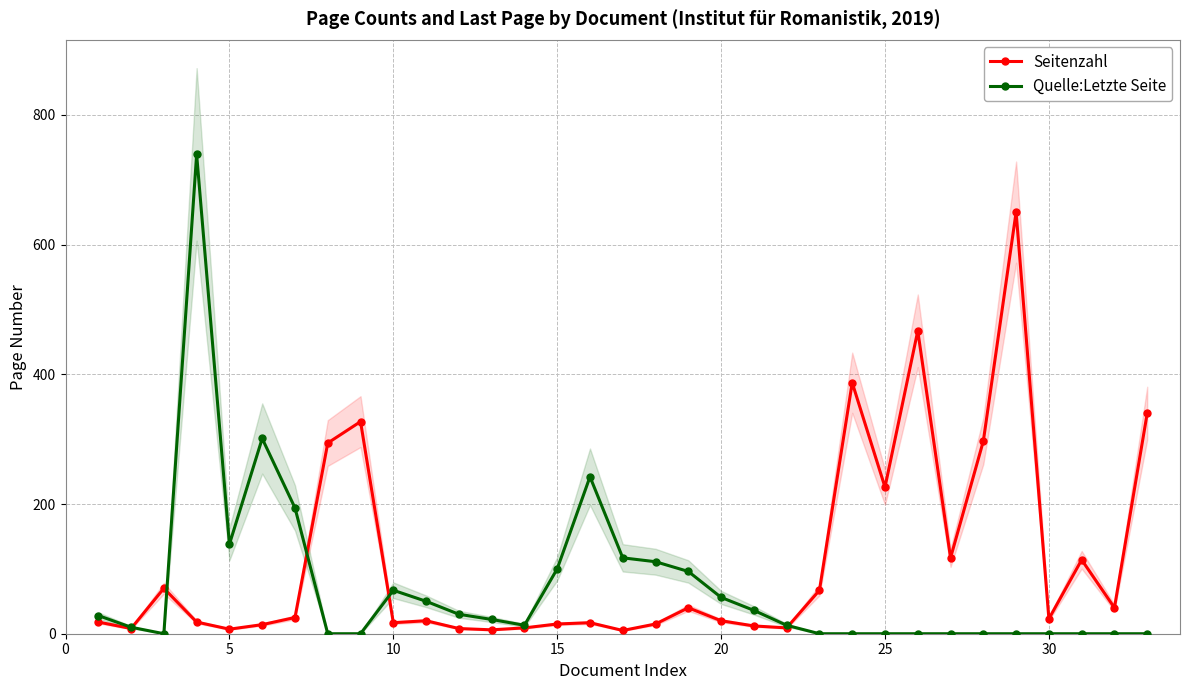

List the series in order of their overall mean, lowest first.

Quelle:Letzte Seite, Seitenzahl